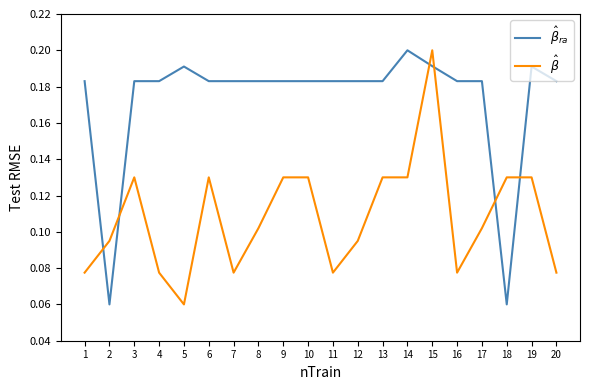

After their last crossing, which series has the higher values: $\hat{\beta}$ or $\hat{\beta}_{ra}$?

$\hat{\beta}_{ra}$